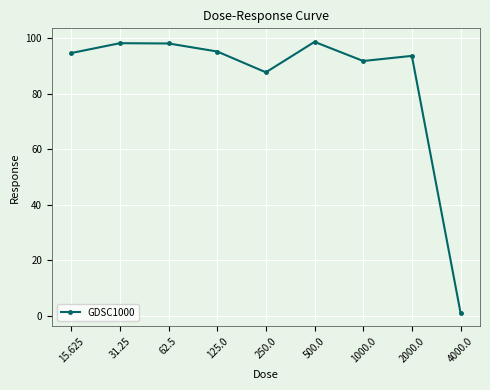

Where is the data nearest to the value 49?

250.0